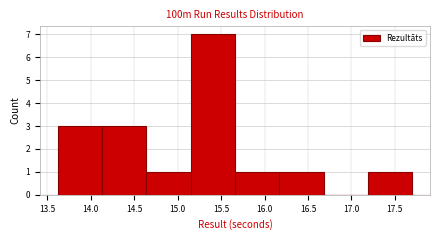

What is the height of the bar covering 17.19 to 17.70 on the x-axis? Neither the bar edges nor the heights are printed on the chart, so give them approximately, as read against the axes.

1